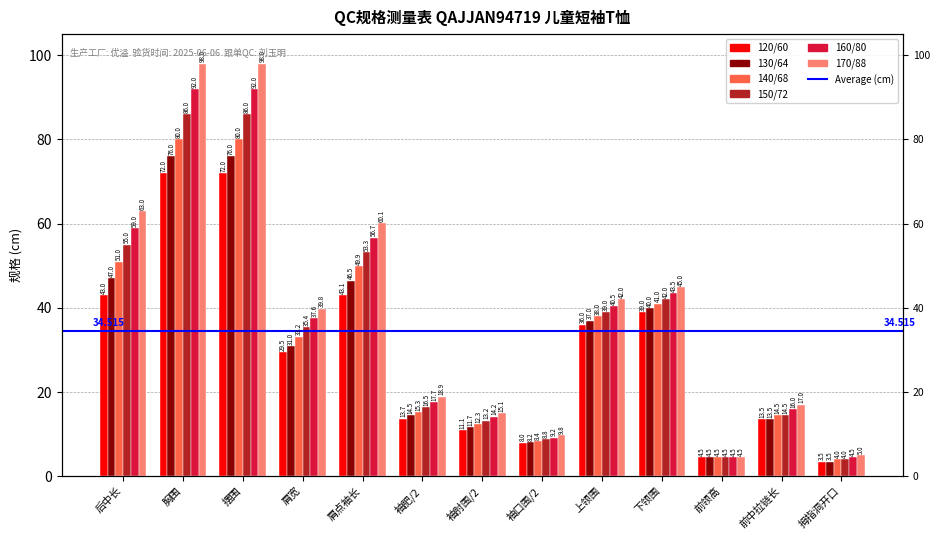

What is the average value of the 150/72 series?

35.2